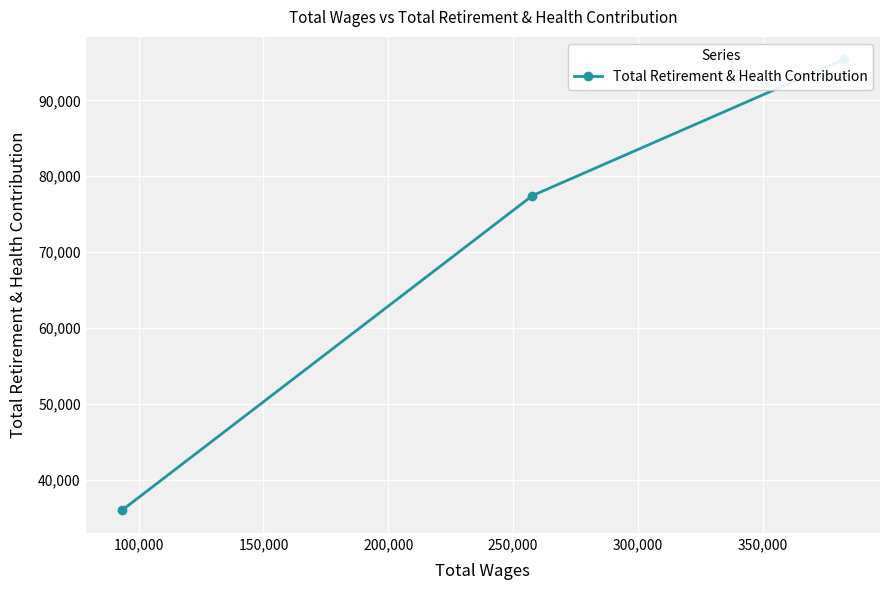

Does the chart display data point markers on the line(s)?

Yes